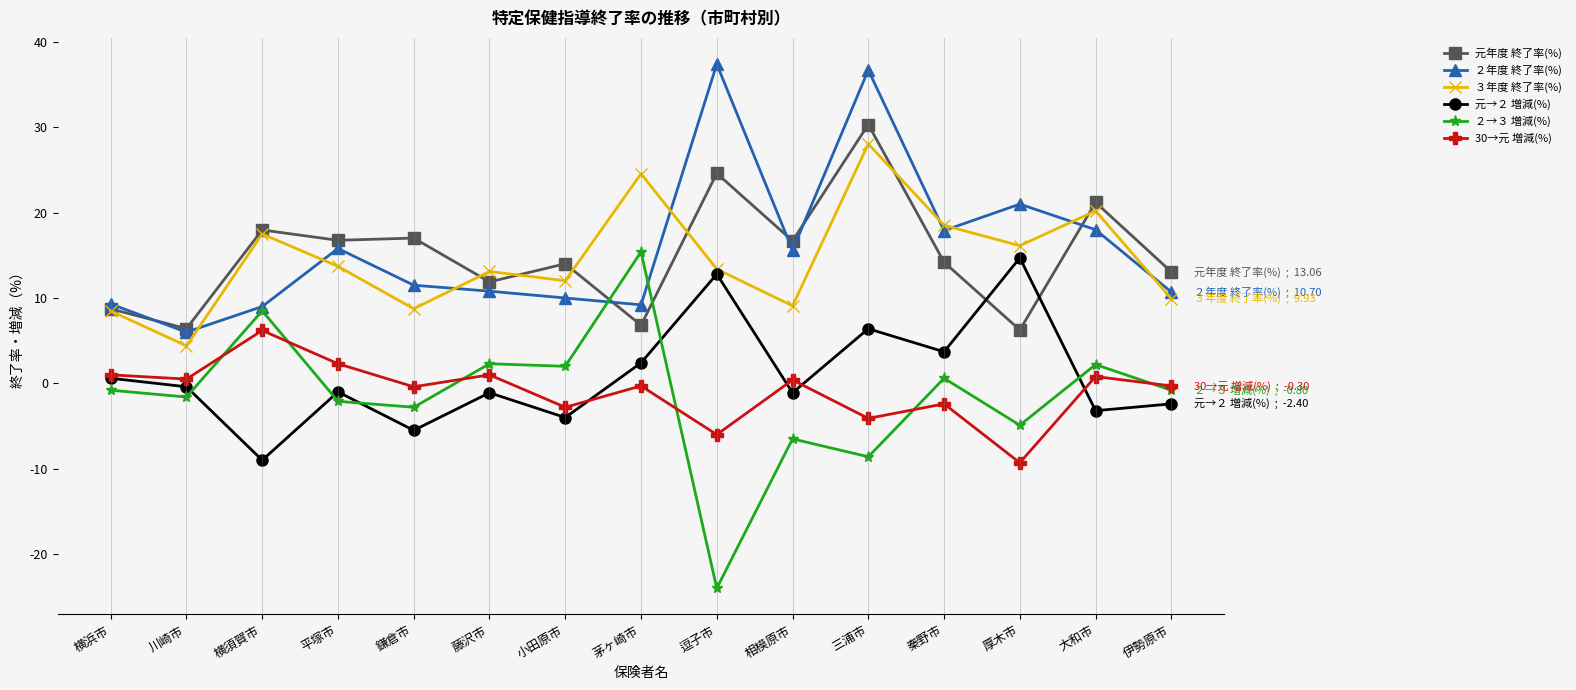

True or false: 元→２ 増減(%) and ２年度 終了率(%) intersect in this chart.

False